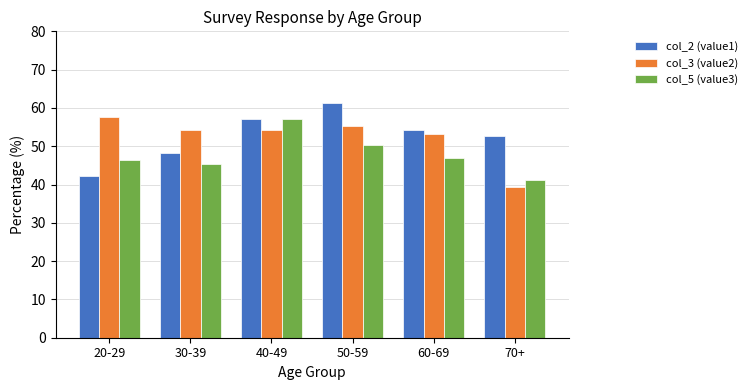

Is it true that col_2 (value1) equals 48.2 at 30-39?

True